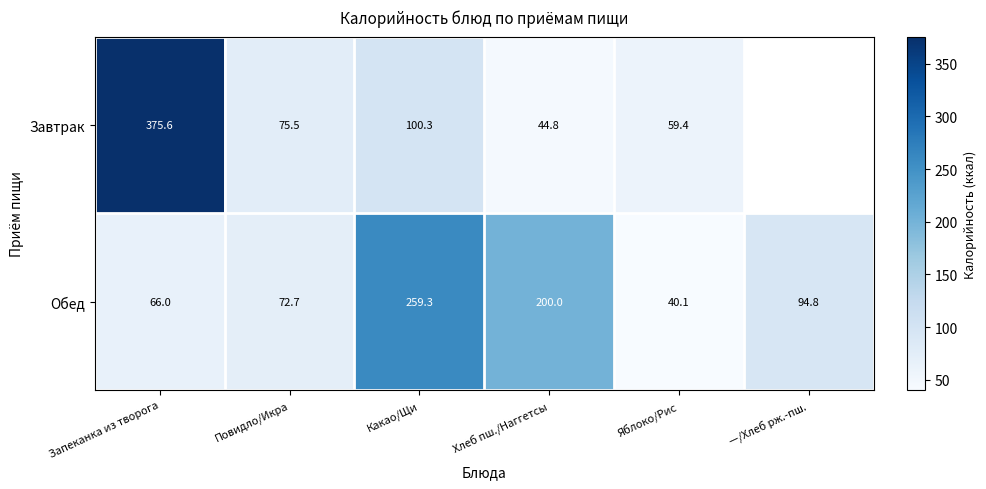

List the labels in order of Обед value, largest first.

Какао/Щи, Хлеб пш./Наггетсы, —/Хлеб рж.-пш., Повидло/Икра, Запеканка из творога, Яблоко/Рис